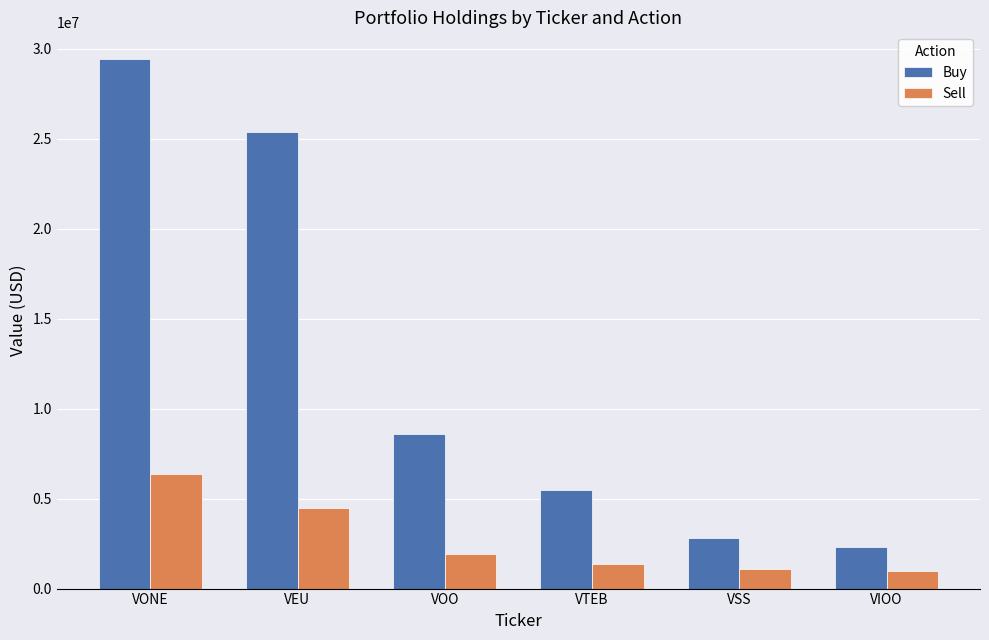

At which category does the chart reach its peak across all series?

VONE